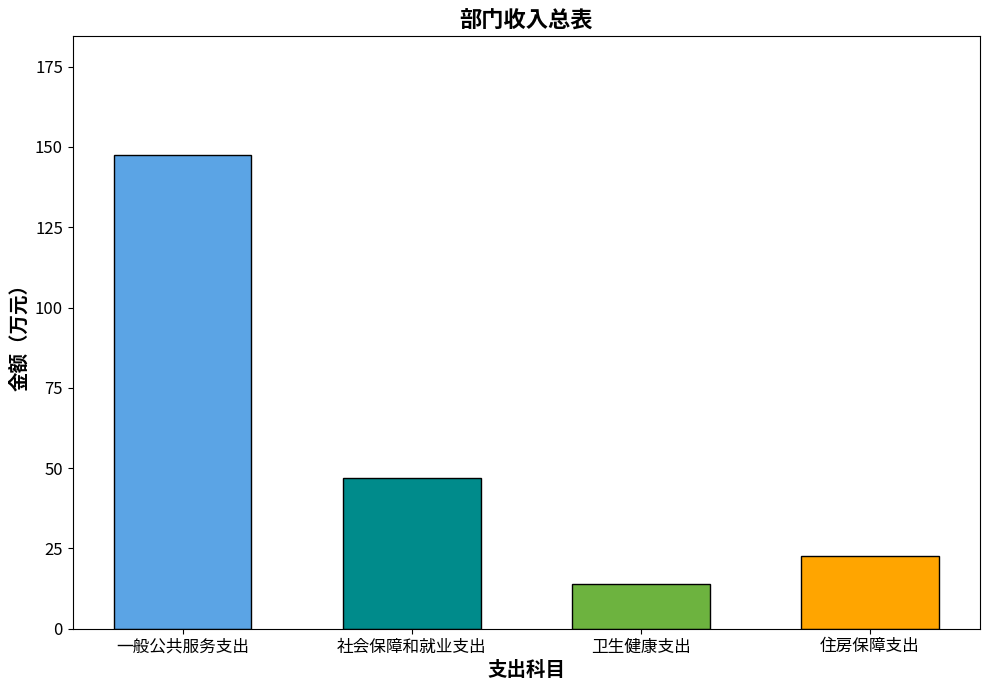

What is the difference between the 一般公共预算拨款收入 values at 卫生健康支出 and 住房保障支出?

8.7